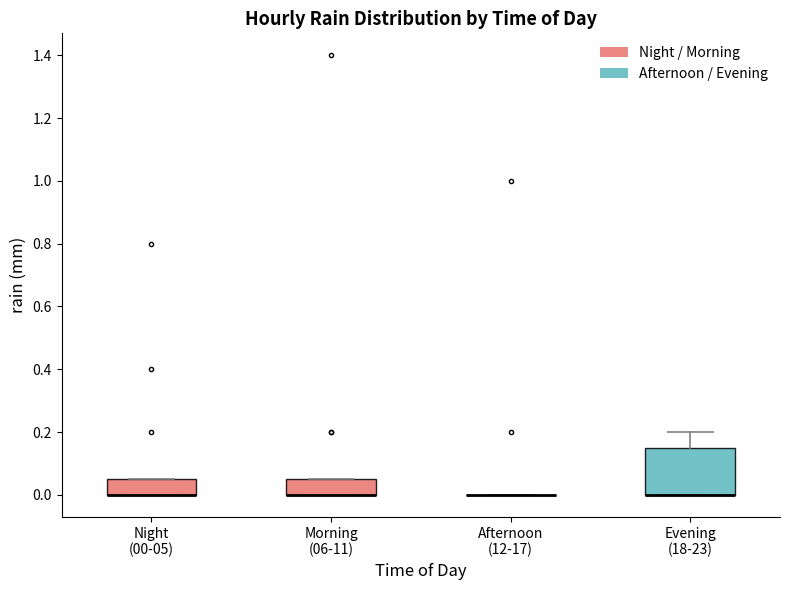

Where is the lower edge of the box for Morning (06-11) on the y-axis? The values are not printed on the chart, so give them approximately, as read against the axis.

0.00